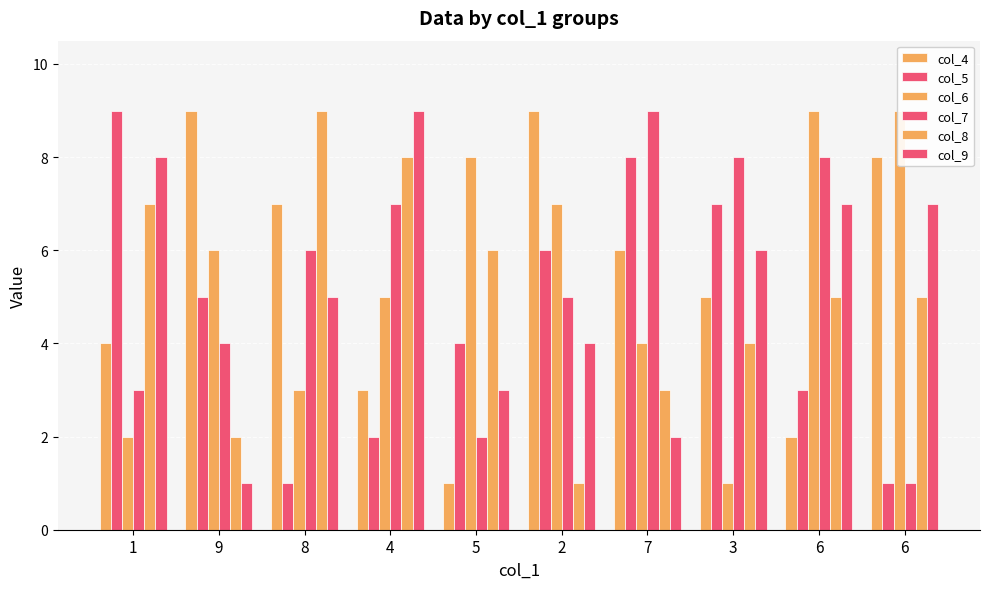

What is the value of the col_7 bar at the 6th from the left?

5